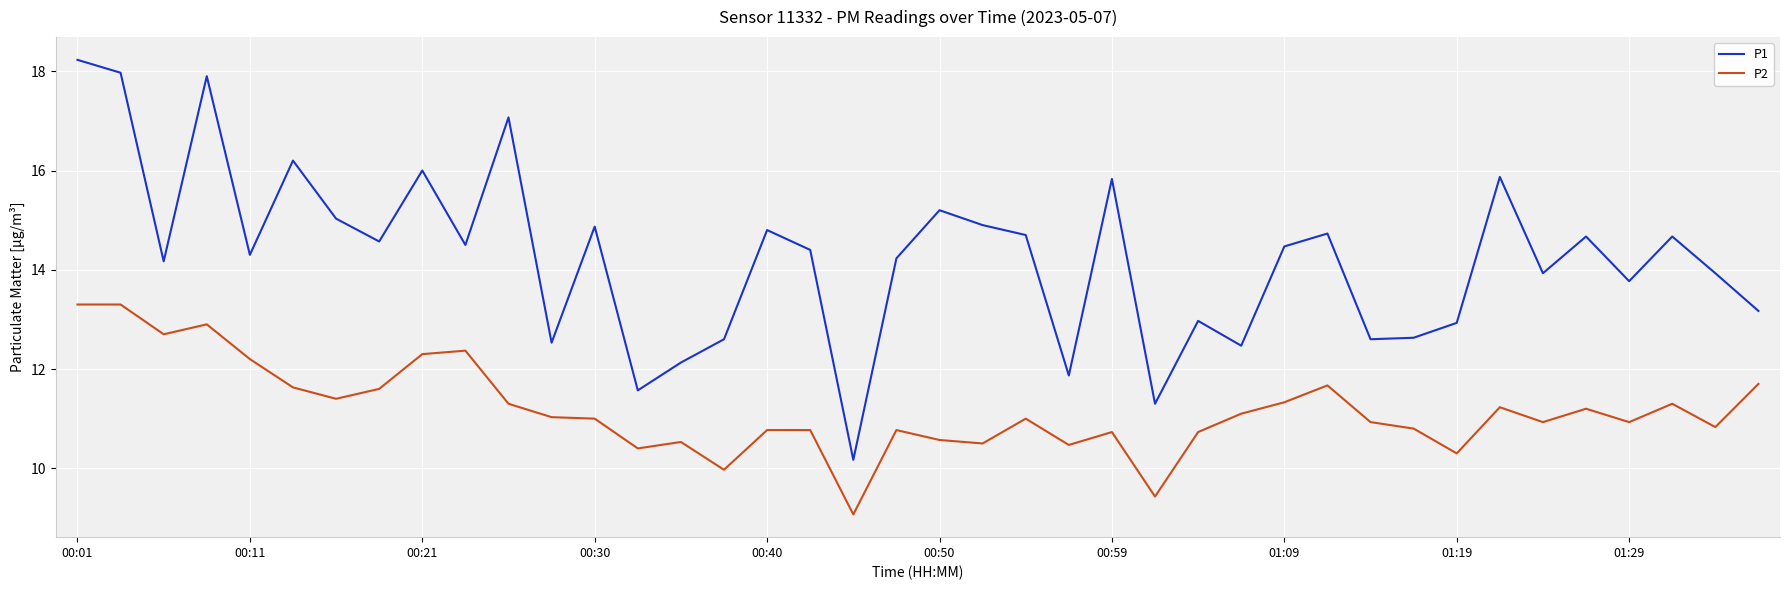

In P1, how many points are higher than both neighbors (excluding endpoints)?

13